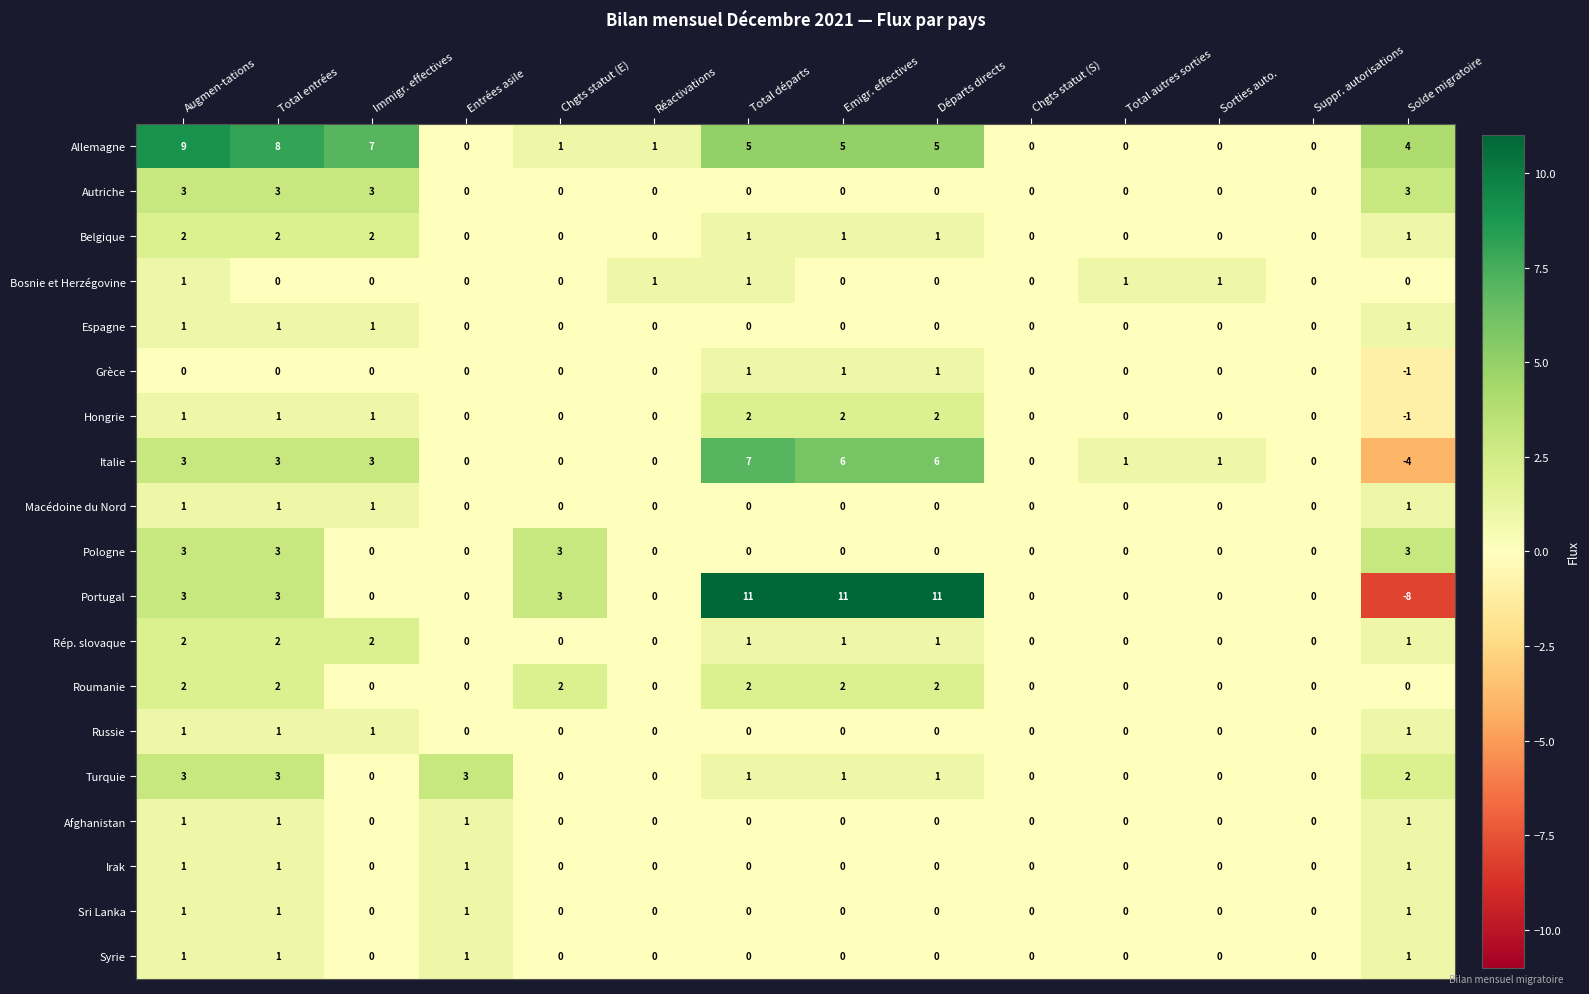

Count the Syrie values in the range 0 to 1.

14